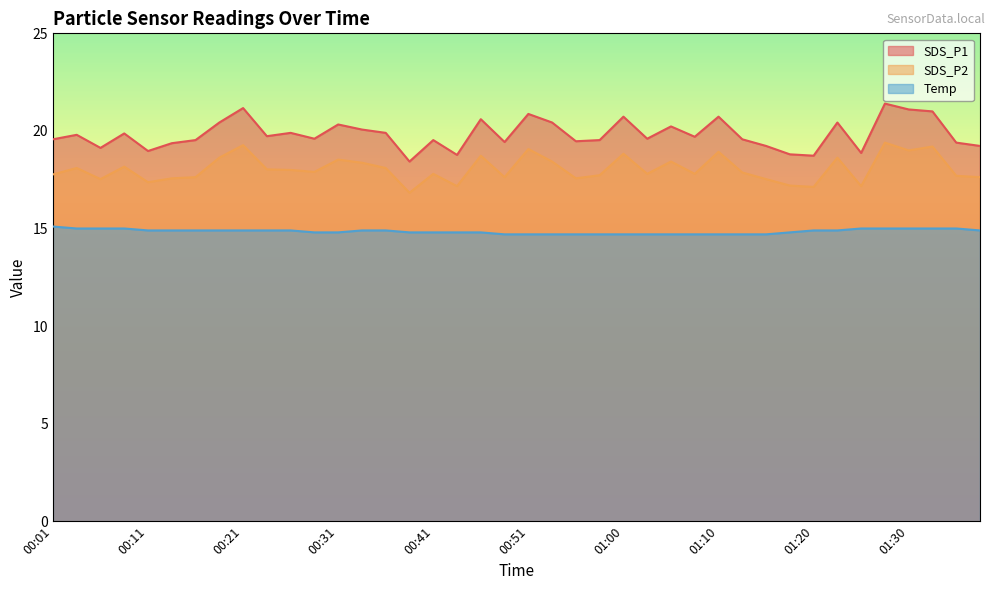

Between 00:46 and 01:30, which series saw the biggest shift?

SDS_P1